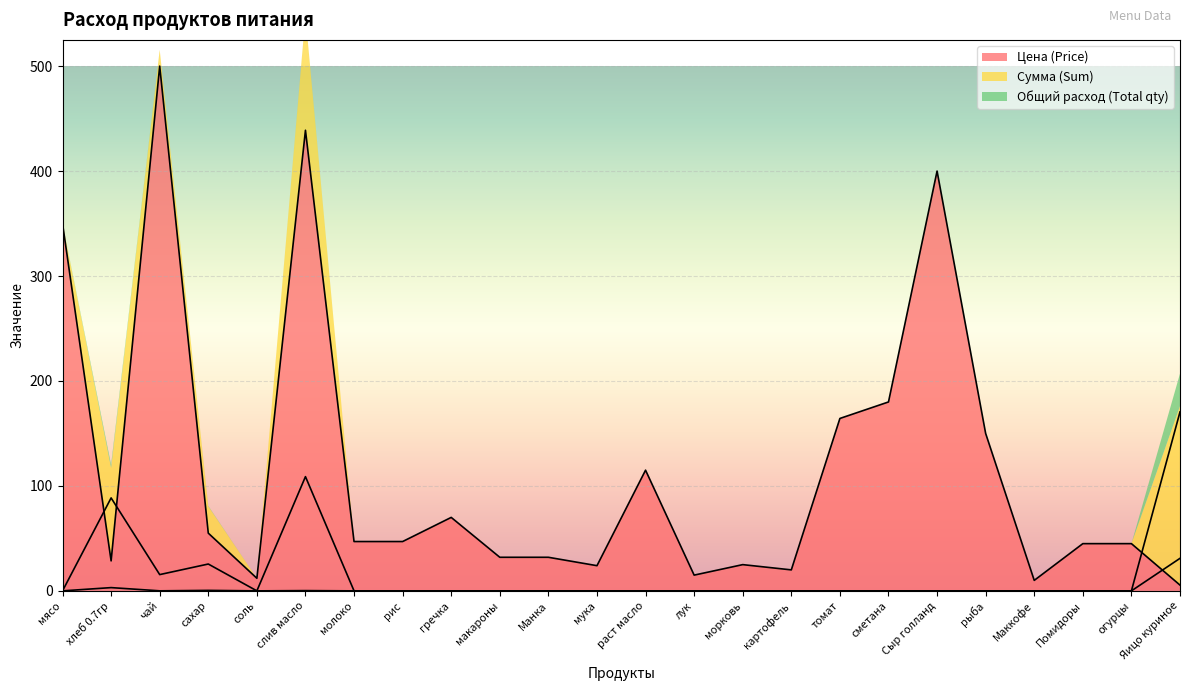

Does the chart display data point markers on the line(s)?

No